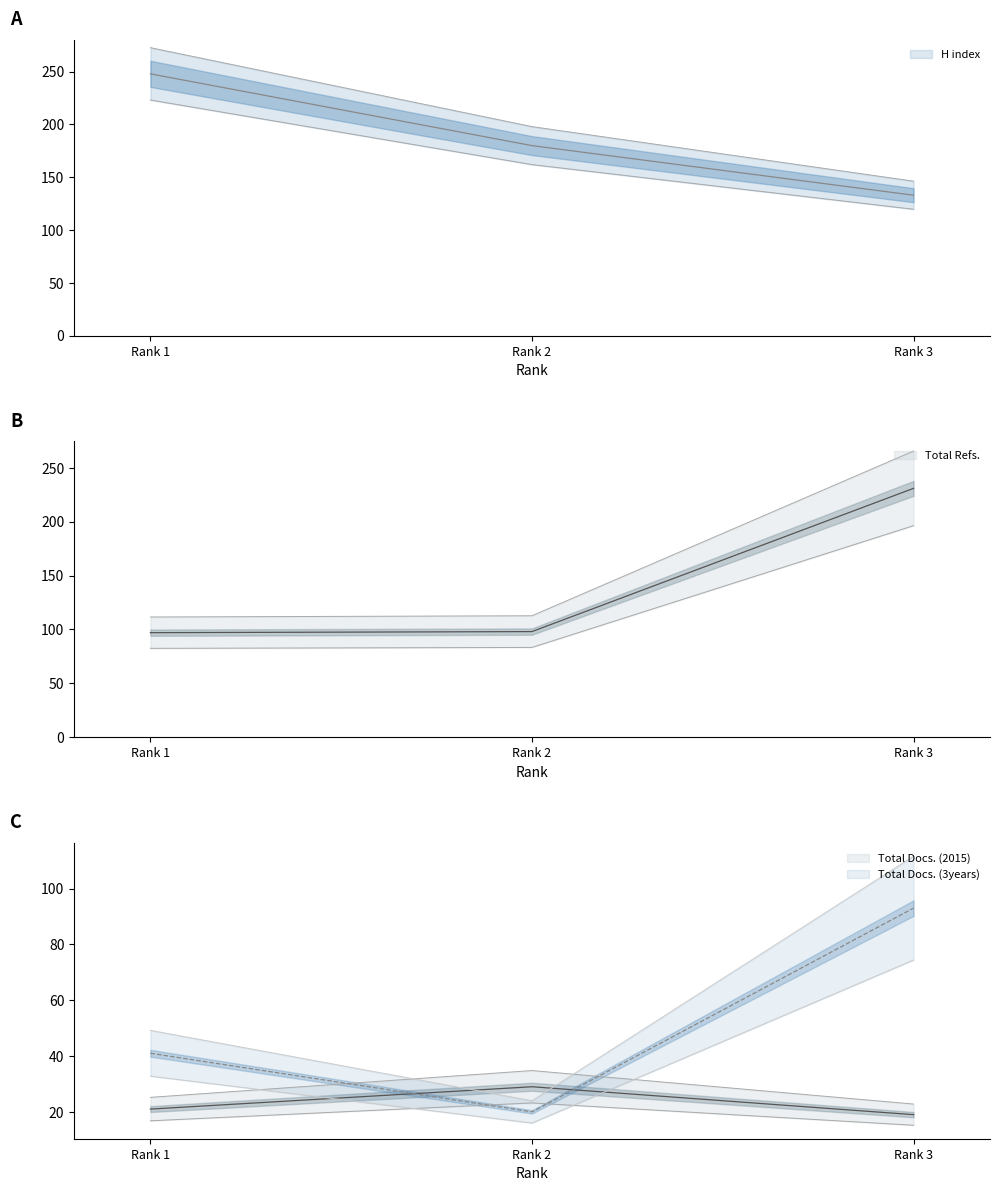

What is the difference between the highest and lowest values at Rank 2?

160.0